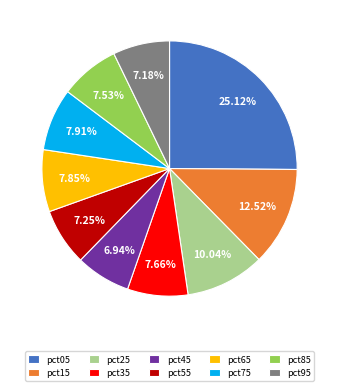

To the nearest percent, what percentage of the pie is pct95?

7%